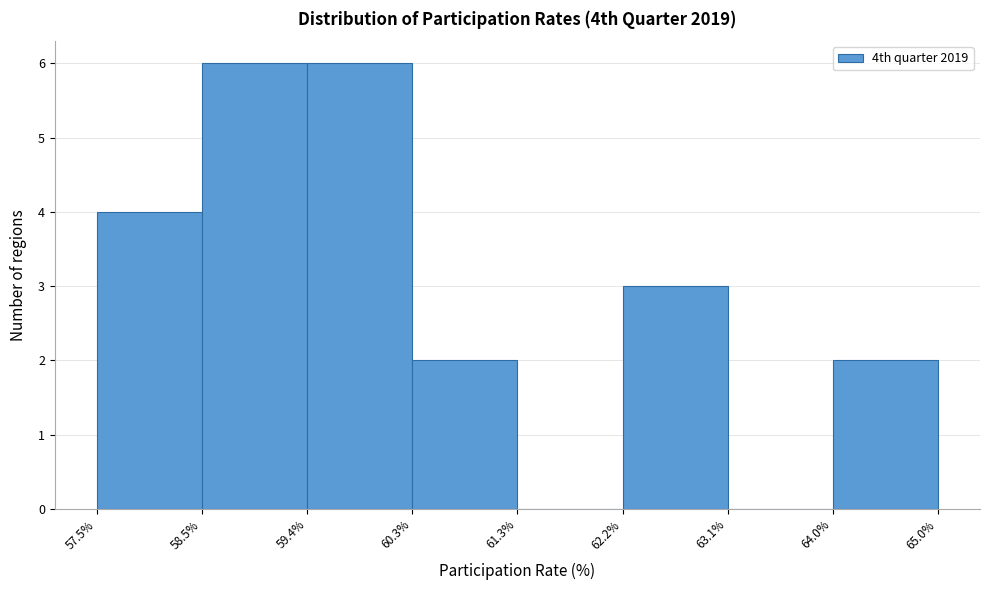

How tall is the bar that spans 58.5% to 59.4% on the x-axis? The values are not printed on the chart, so give them approximately, as read against the axis.

6